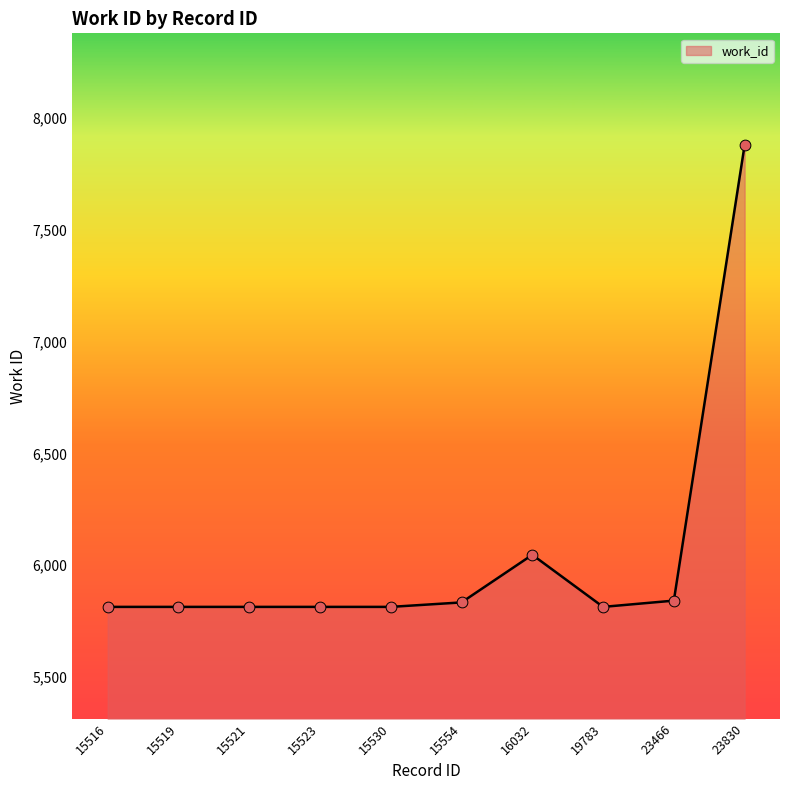

What is the ratio of the value at 23830 to the value at 16032?

1.3